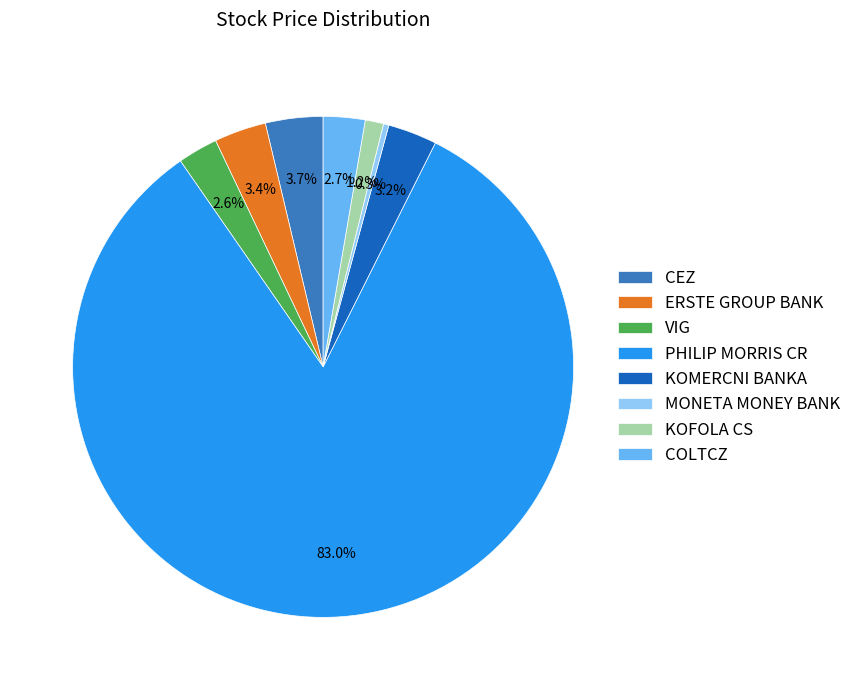

Between MONETA MONEY BANK and KOFOLA CS, which is larger?

KOFOLA CS